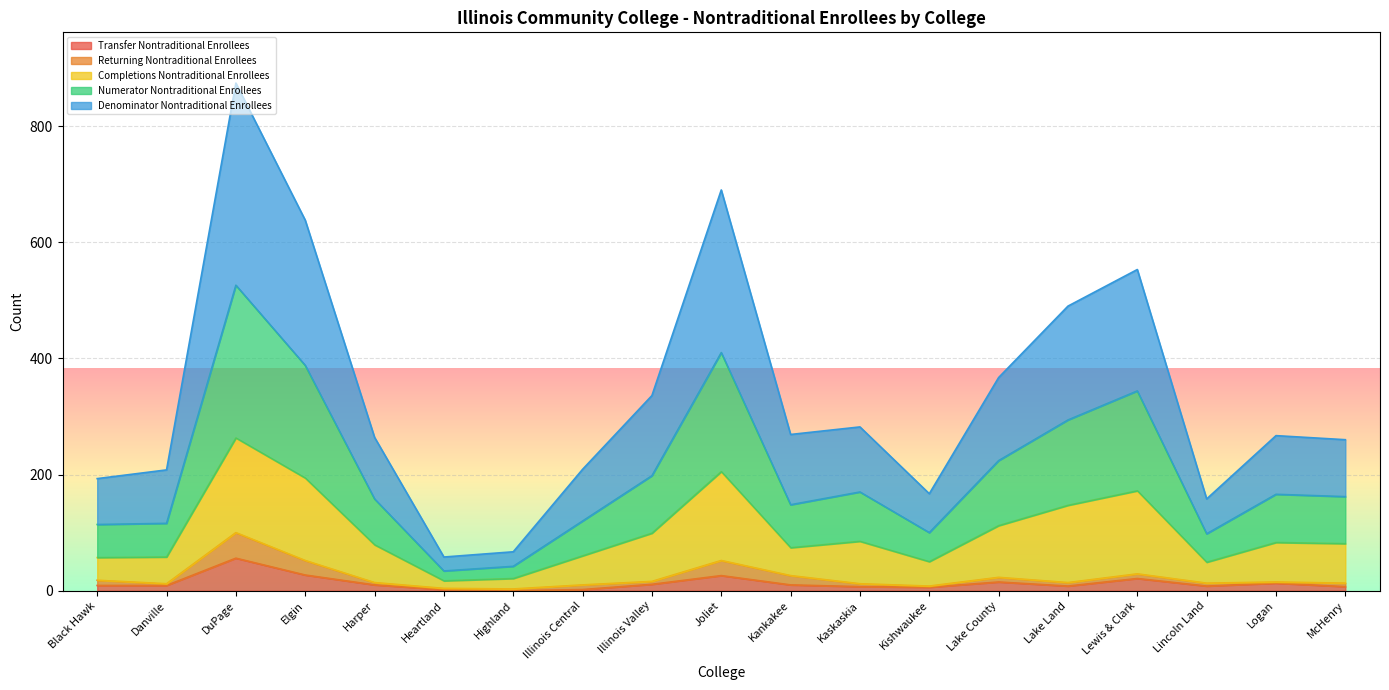

The Numerator Nontraditional Enrollees series shows 194 at Elgin. True or false?

True